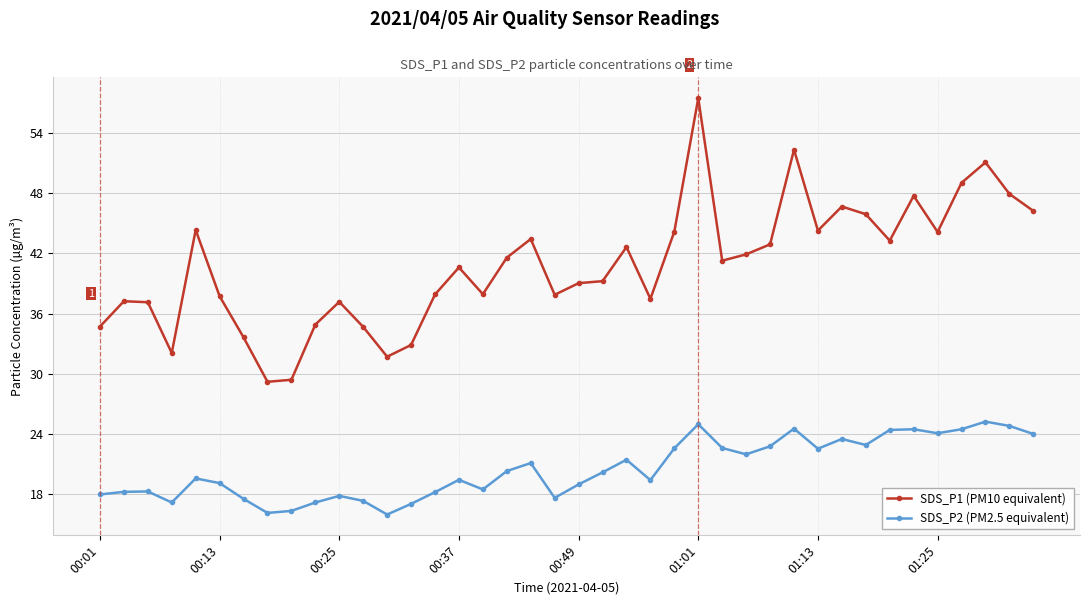

What is the value of the SDS_P1 (PM10 equivalent) point at the 29th from the left?

42.9